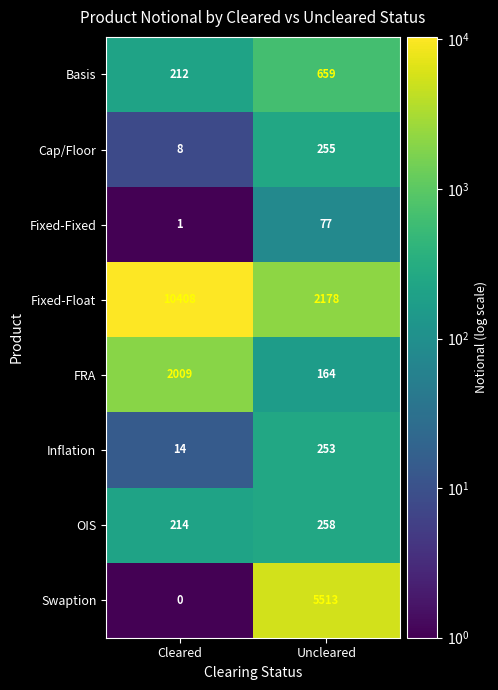

What value does the OIS series have at Cleared, to the nearest 5?

215